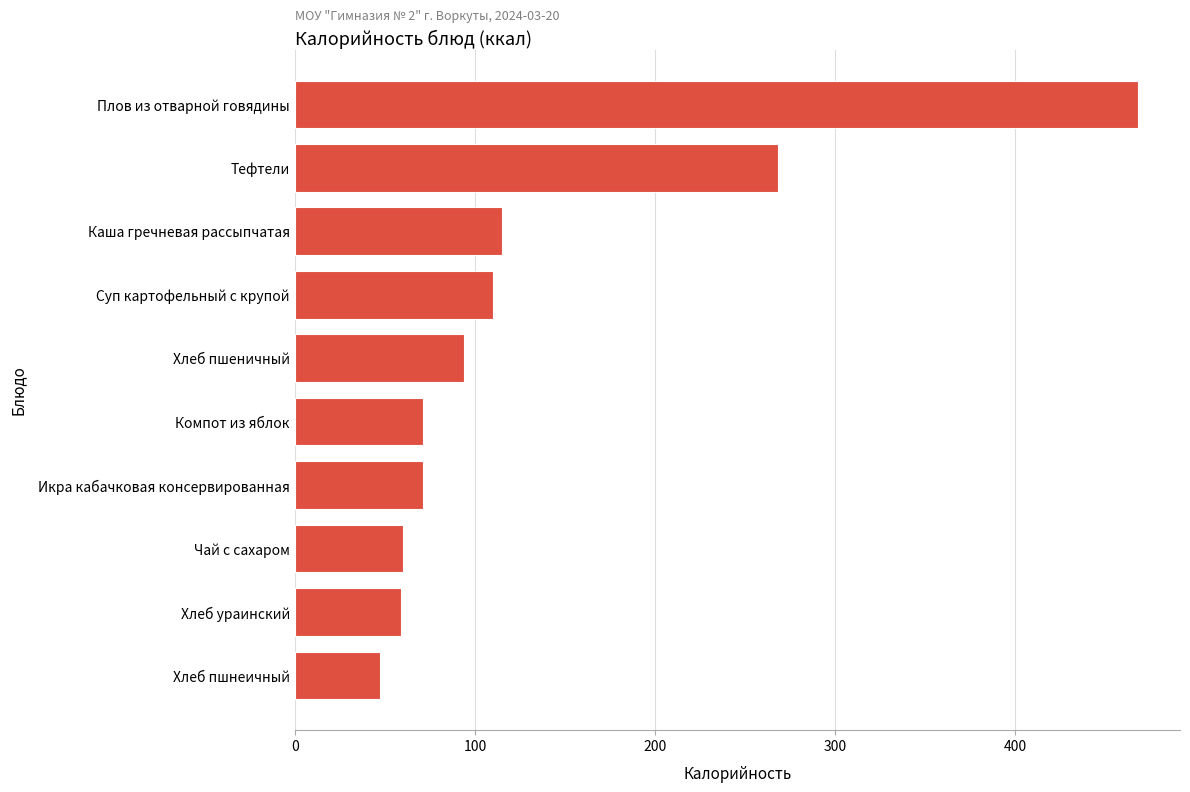

Are the bars horizontal?

Yes